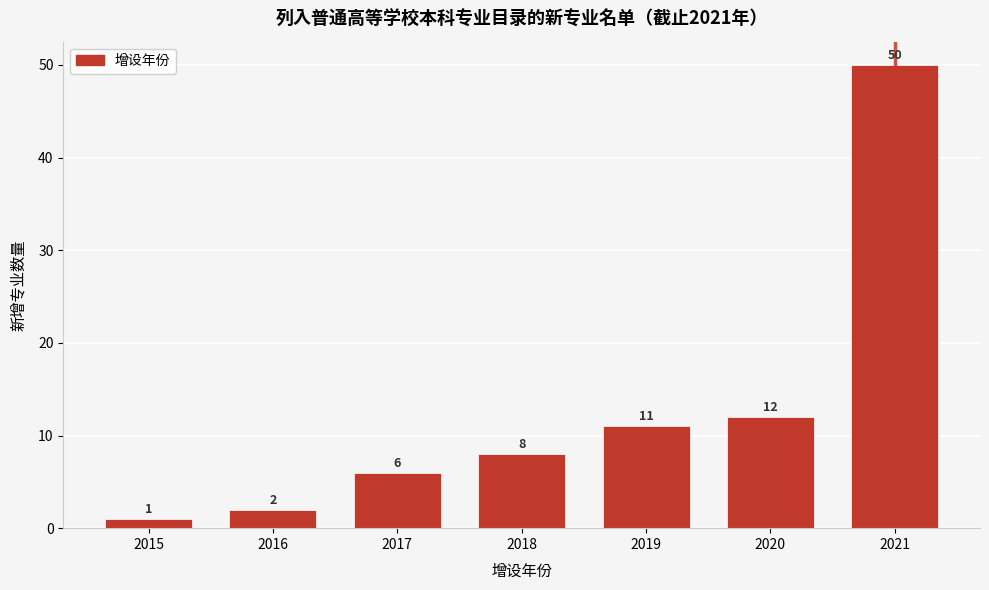

Reading left to right, what are all the values shown in this chart?

2015=1	2016=2	2017=6	2018=8	2019=11	2020=12	2021=50